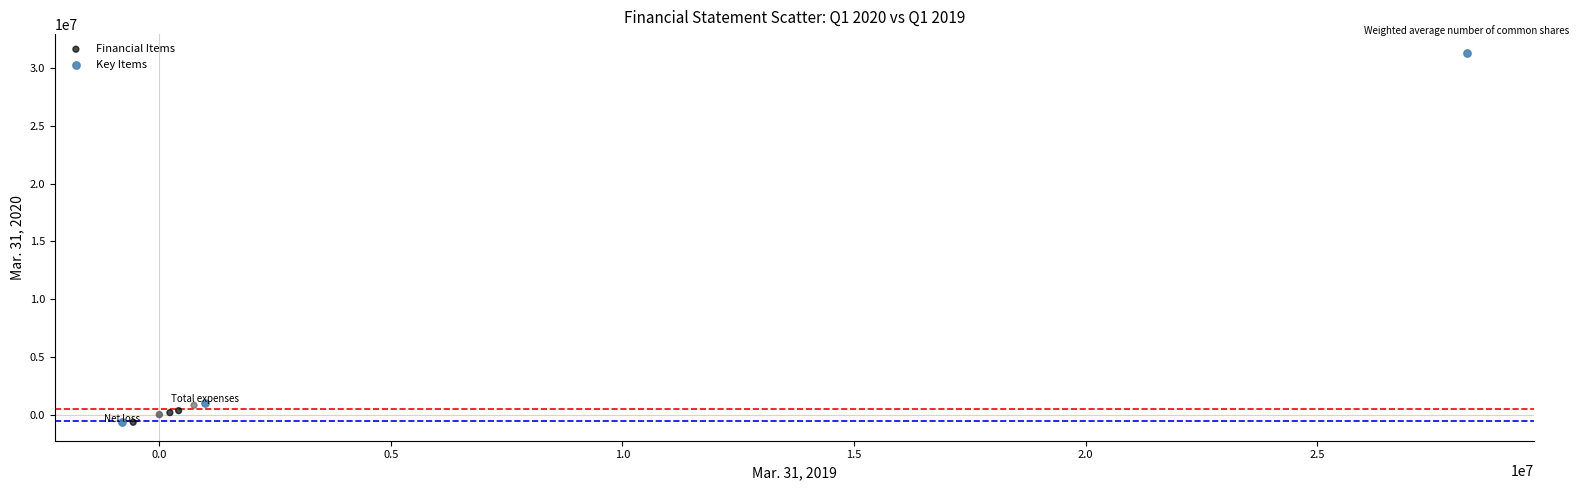

Which series reaches the maximum Y coordinate?

Key Items